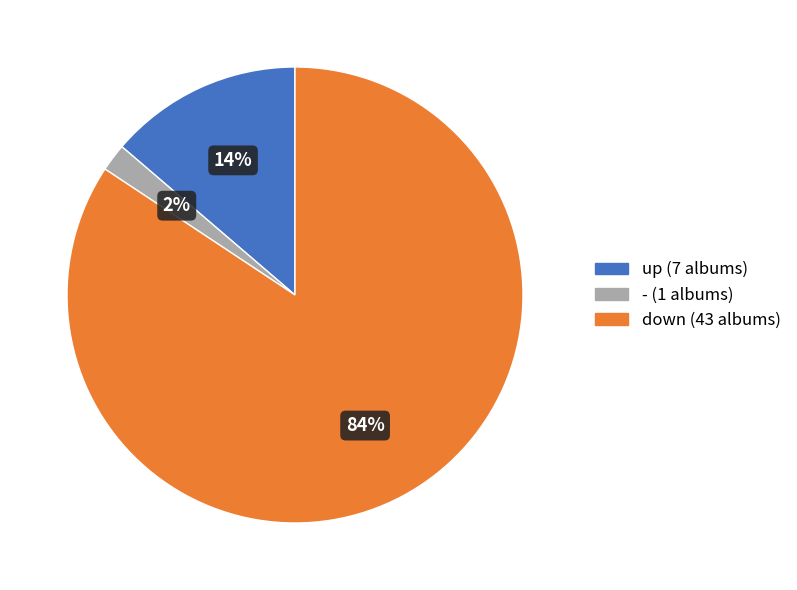

To the nearest percent, what is the average slice percentage?

33%